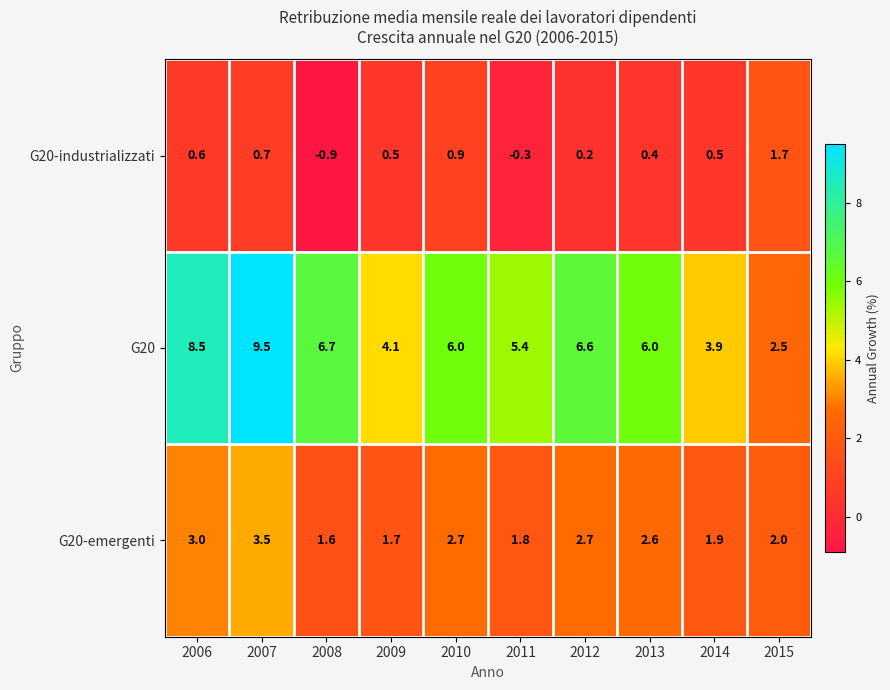

How many distinct data groups are displayed?

3